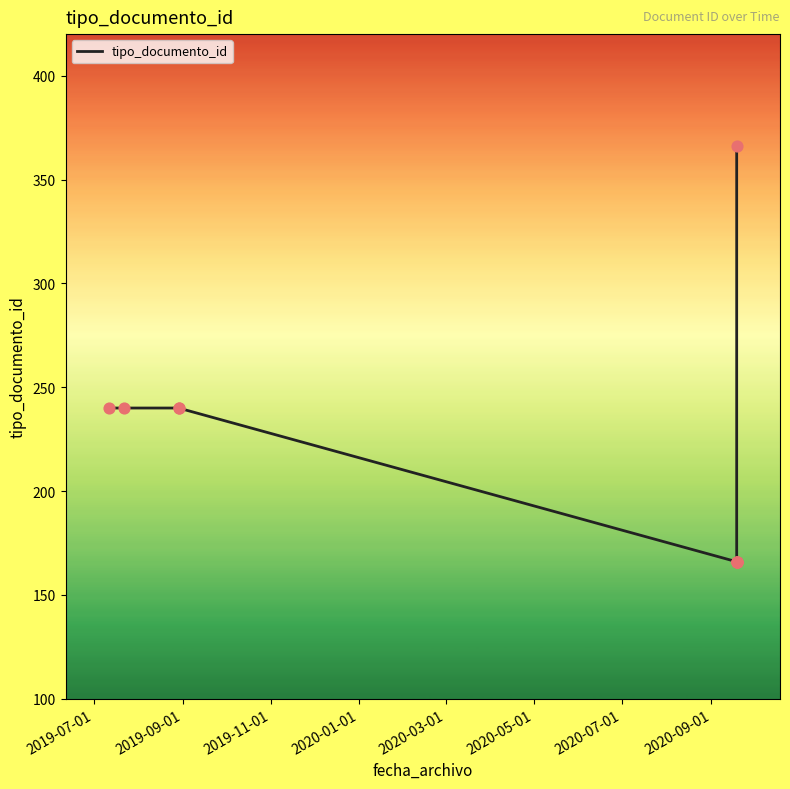

What is the smallest value displayed?

166